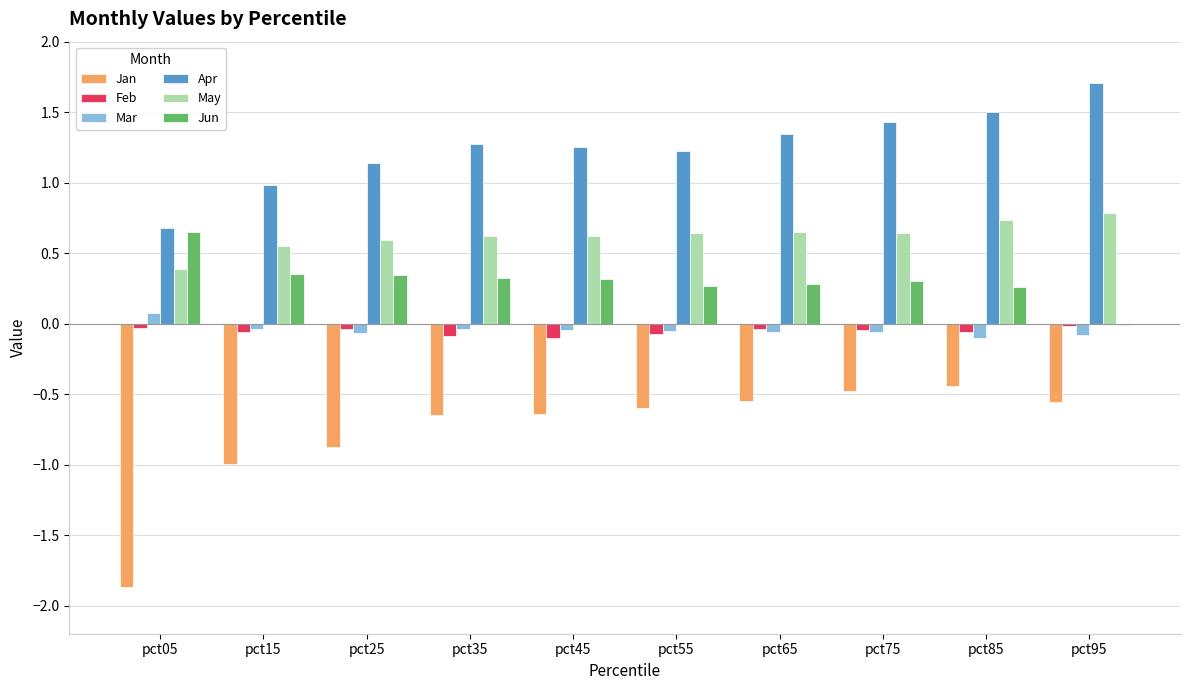

Is it true that Apr equals 1.5 at pct85?

True